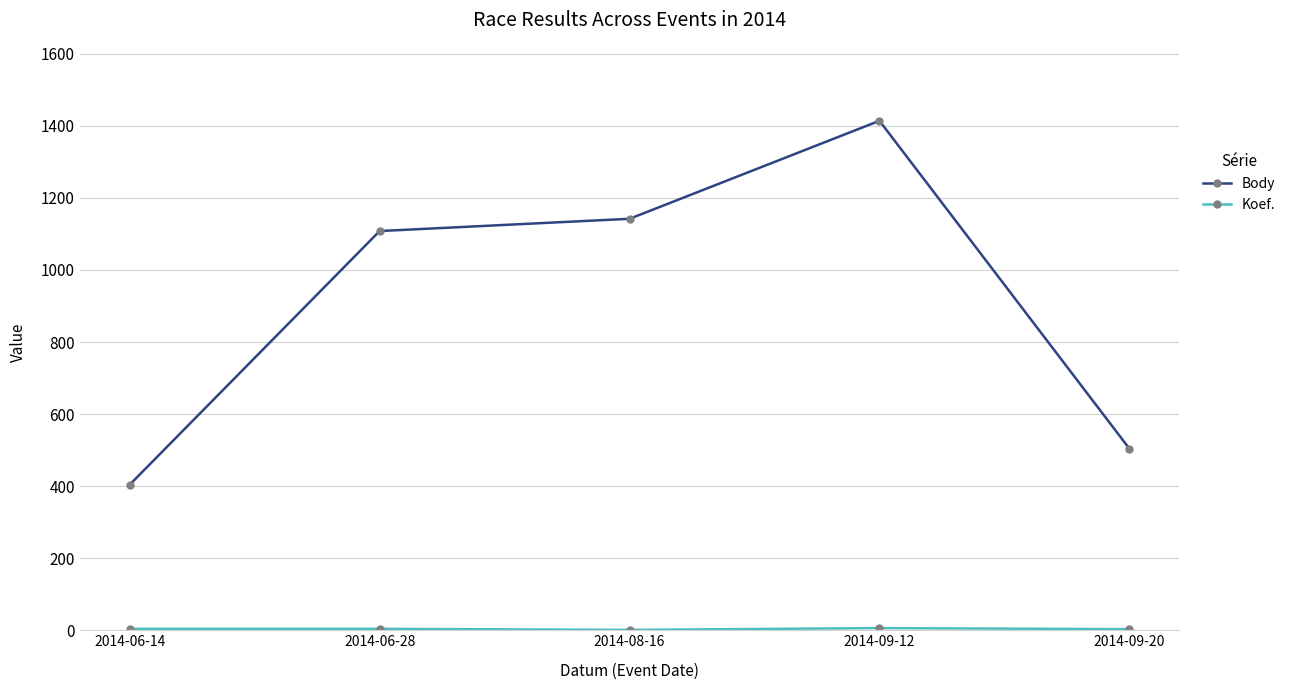

Which category has the highest value in the Body series?

2014-09-12